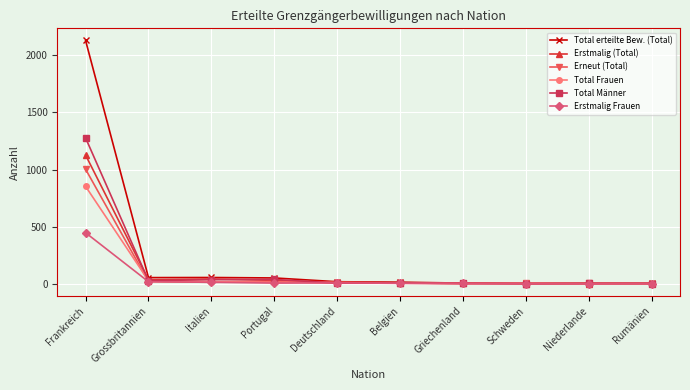

At which label is Erstmalig Frauen closest to 223?

Grossbritannien